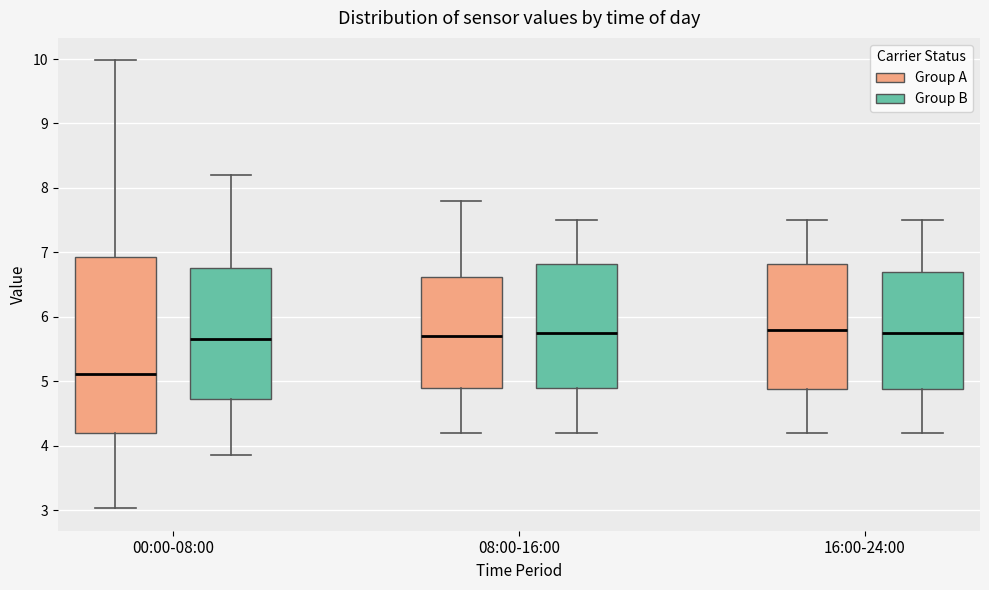

Reading left to right, read every box against the y-axis: the position of its median line, the range the box covers, and the ends of its whiskers. The values are not printed on the chart, so give them approximately, as read against the axis.

00:00-08:00 (Group A): median 5.1, box 4.2 to 6.9, whiskers 3.0 to 10.0
00:00-08:00 (Group B): median 5.7, box 4.7 to 6.8, whiskers 3.9 to 8.2
08:00-16:00 (Group A): median 5.7, box 4.9 to 6.6, whiskers 4.2 to 7.8
08:00-16:00 (Group B): median 5.8, box 4.9 to 6.8, whiskers 4.2 to 7.5
16:00-24:00 (Group A): median 5.8, box 4.9 to 6.8, whiskers 4.2 to 7.5
16:00-24:00 (Group B): median 5.8, box 4.9 to 6.7, whiskers 4.2 to 7.5